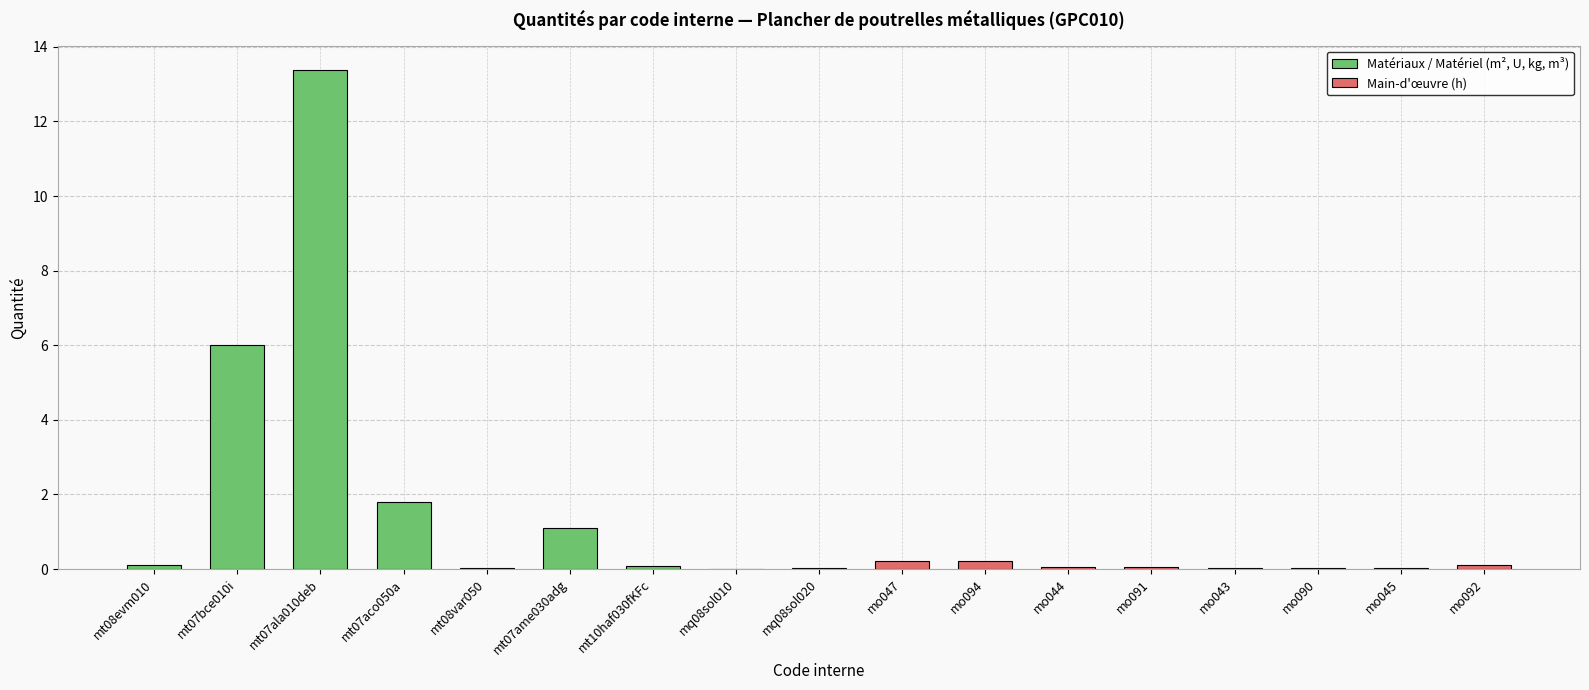

List the labels in order of value, smallest first.

mq08sol010, mq08sol020, mt08var050, mo045, mo043, mo090, mo044, mo091, mt10haf030fKFc, mt08evm010, mo092, mo047, mo094, mt07ame030adg, mt07aco050a, mt07bce010i, mt07ala010deb